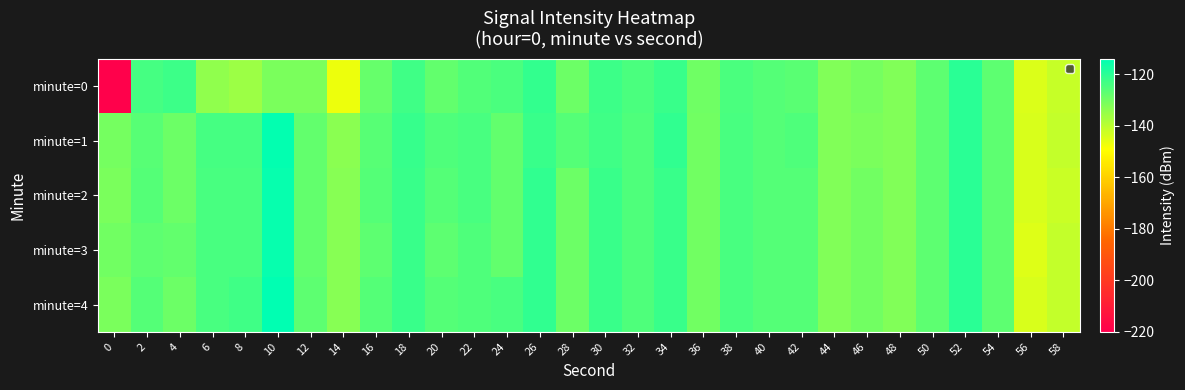

Which category has the highest value across all series?

10